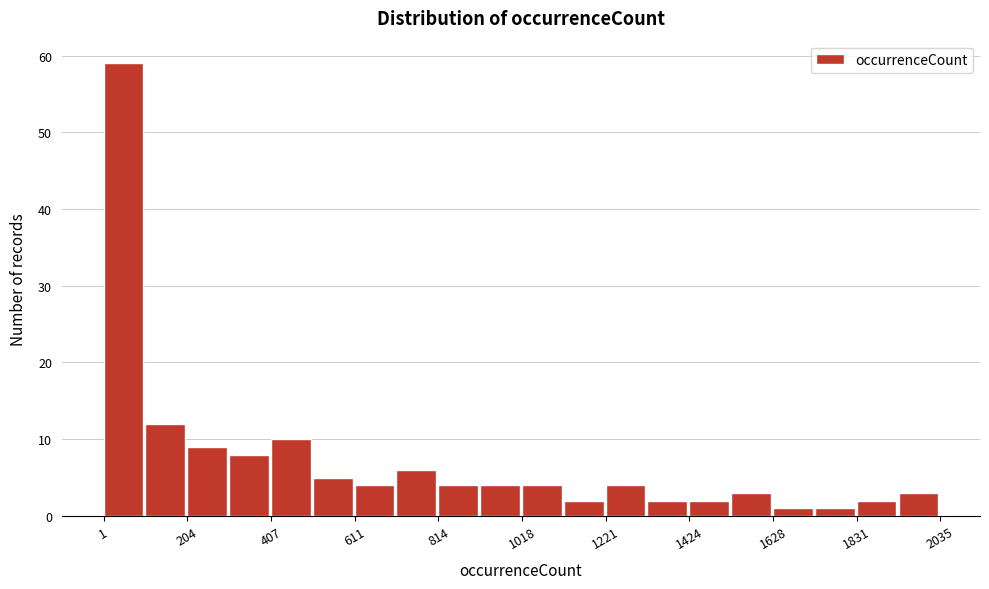

Read against the x-axis, roughly where is the centre of the tallest bar?

50